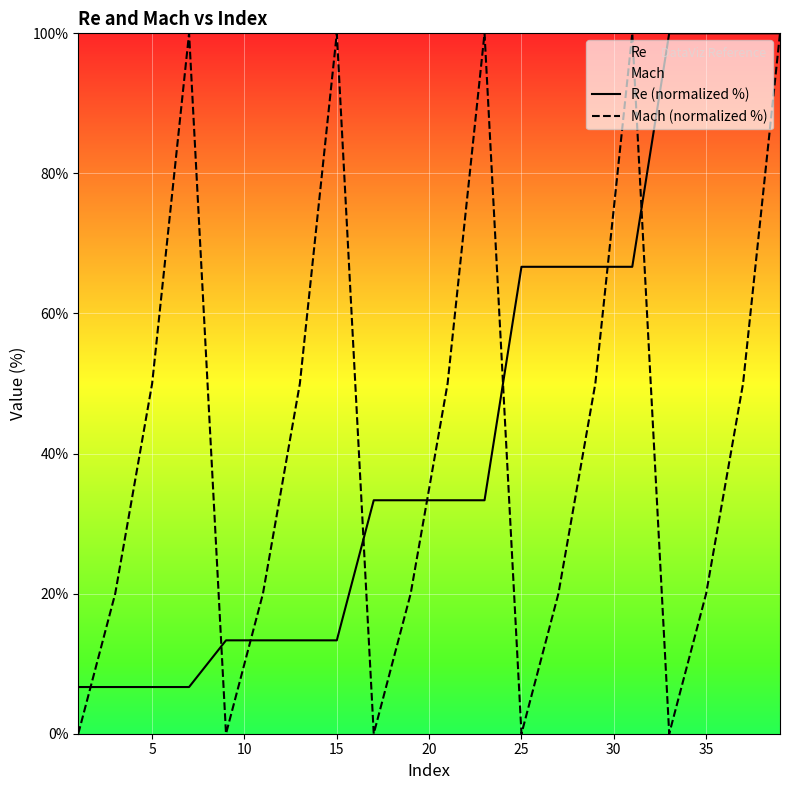

What is the total value across all series at 25?

66.7